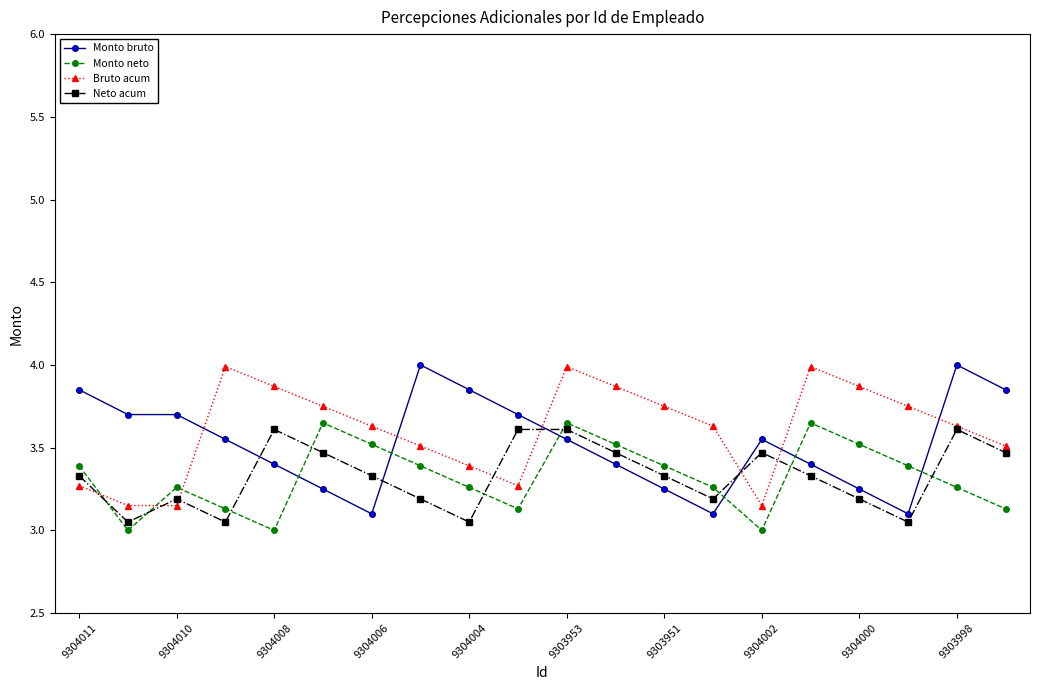

What is the maximum value shown in the chart?

4.0